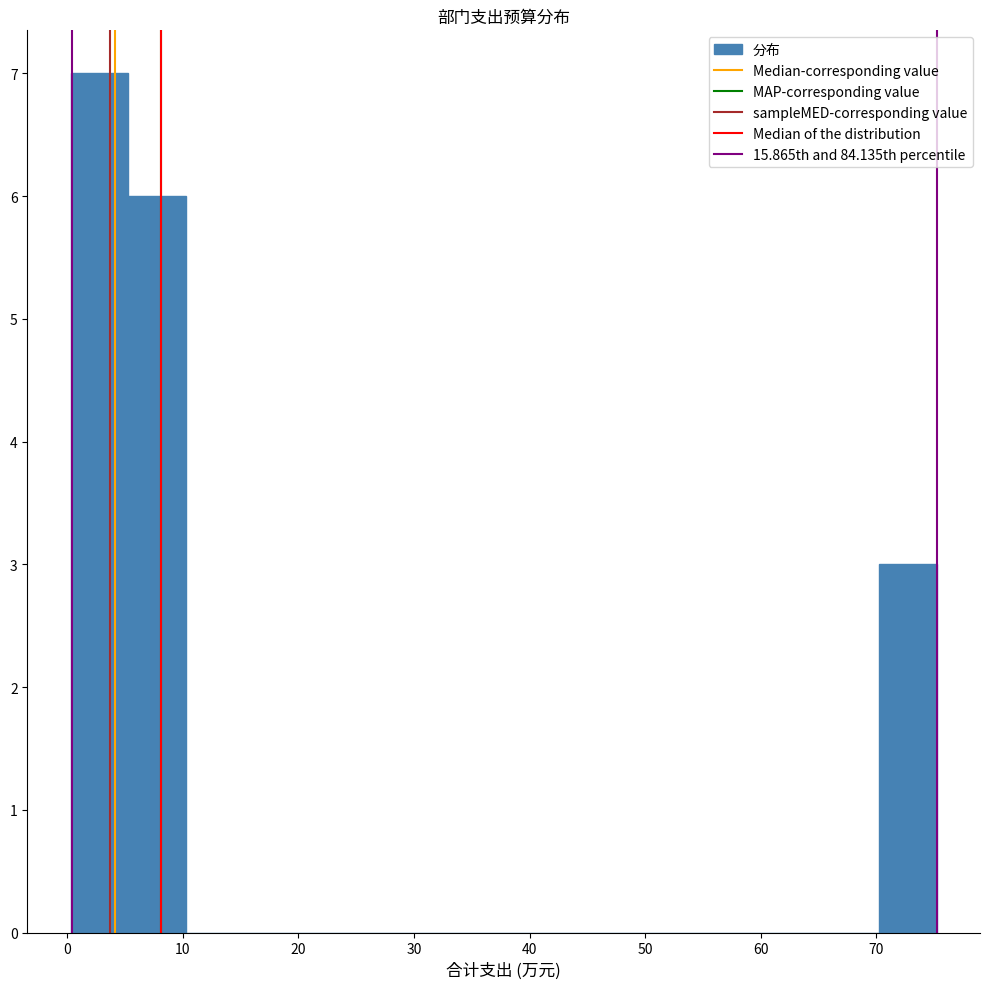

How tall is the bar that spans 0 to 5 on the x-axis? Neither the bar edges nor the heights are printed on the chart, so give them approximately, as read against the axes.

7